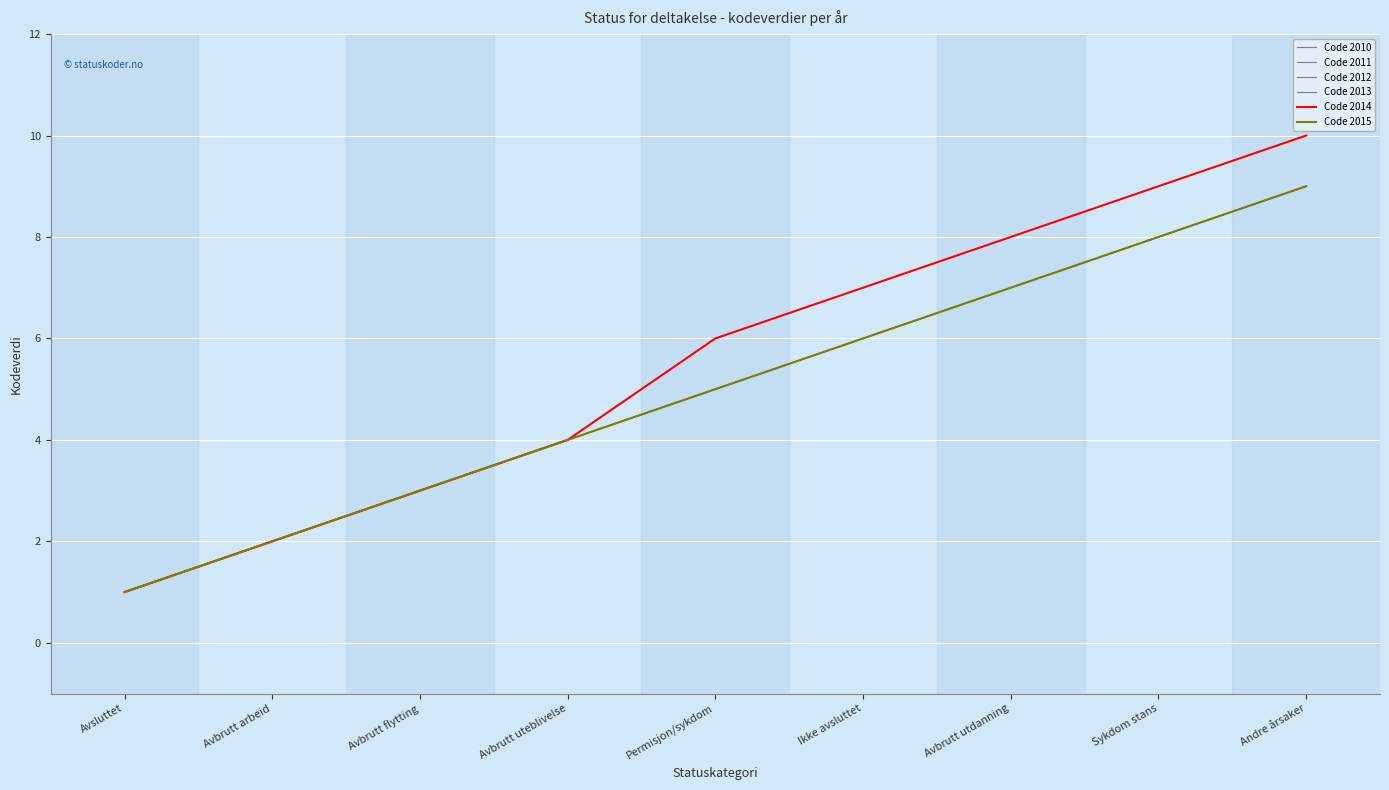

What is the label of the 8th point from the left?

Sykdom stans